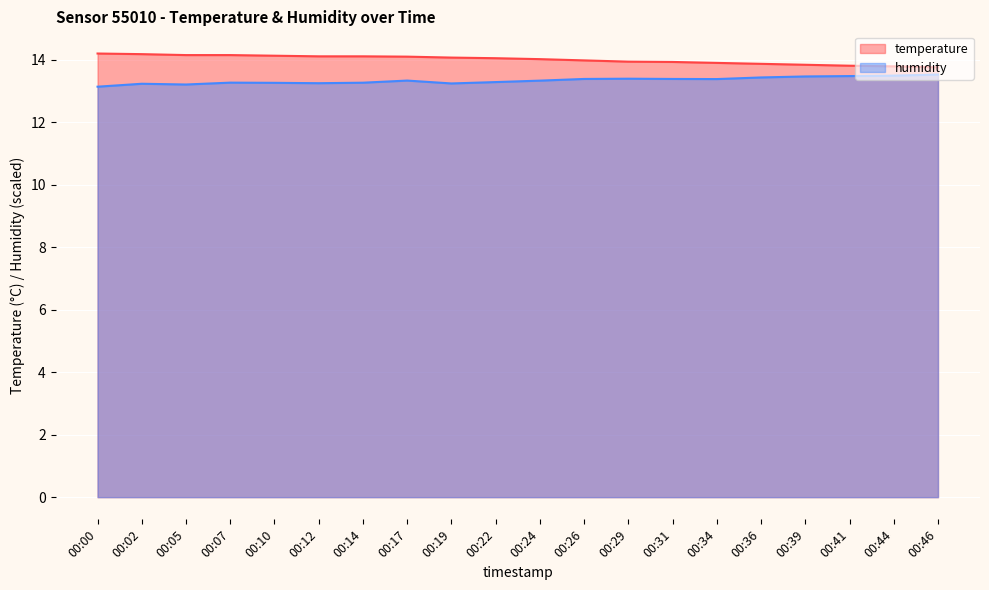

What is the average value of the temperature series?

14.0